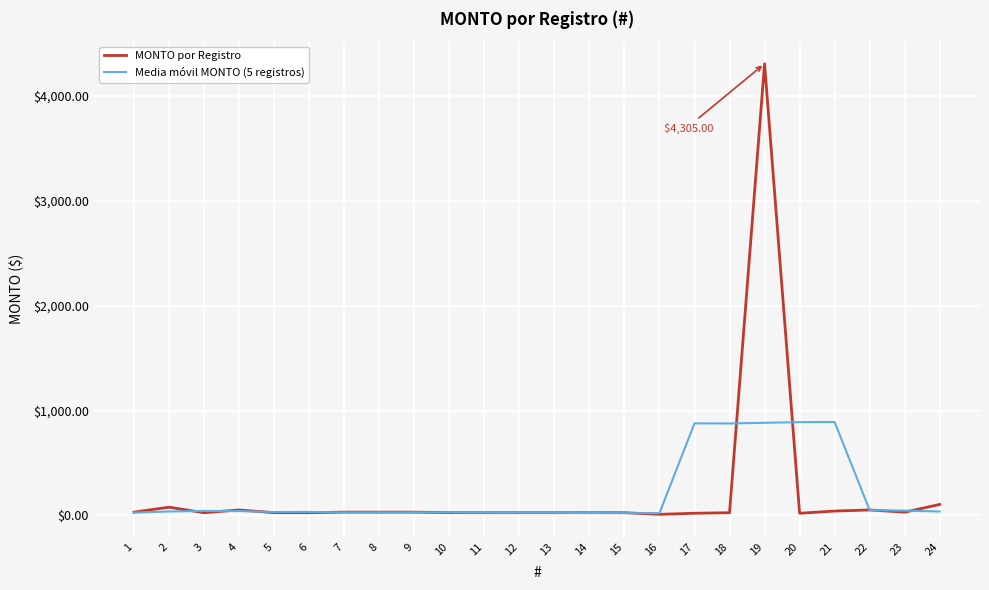

Which series has the largest range (max minus min)?

MONTO por Registro